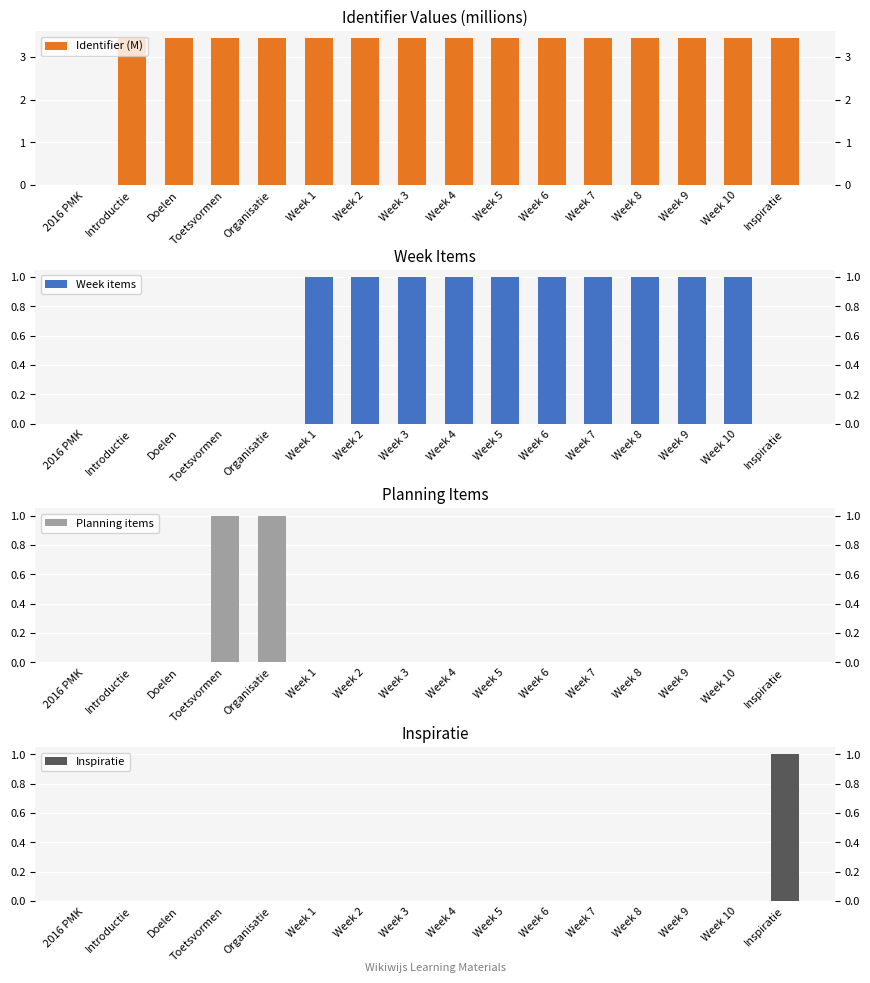

Reading left to right, list all the values displayed in this chart.

Identifier (M): 0.0	3.4	3.4	3.4	3.4	3.4	3.4	3.4	3.4	3.4	3.4	3.4	3.4	3.4	3.4	3.4
Week items: 0.0	0.0	0.0	0.0	0.0	1.0	1.0	1.0	1.0	1.0	1.0	1.0	1.0	1.0	1.0	0.0
Planning items: 0.0	0.0	0.0	1.0	1.0	0.0	0.0	0.0	0.0	0.0	0.0	0.0	0.0	0.0	0.0	0.0
Inspiratie: 0.0	0.0	0.0	0.0	0.0	0.0	0.0	0.0	0.0	0.0	0.0	0.0	0.0	0.0	0.0	1.0